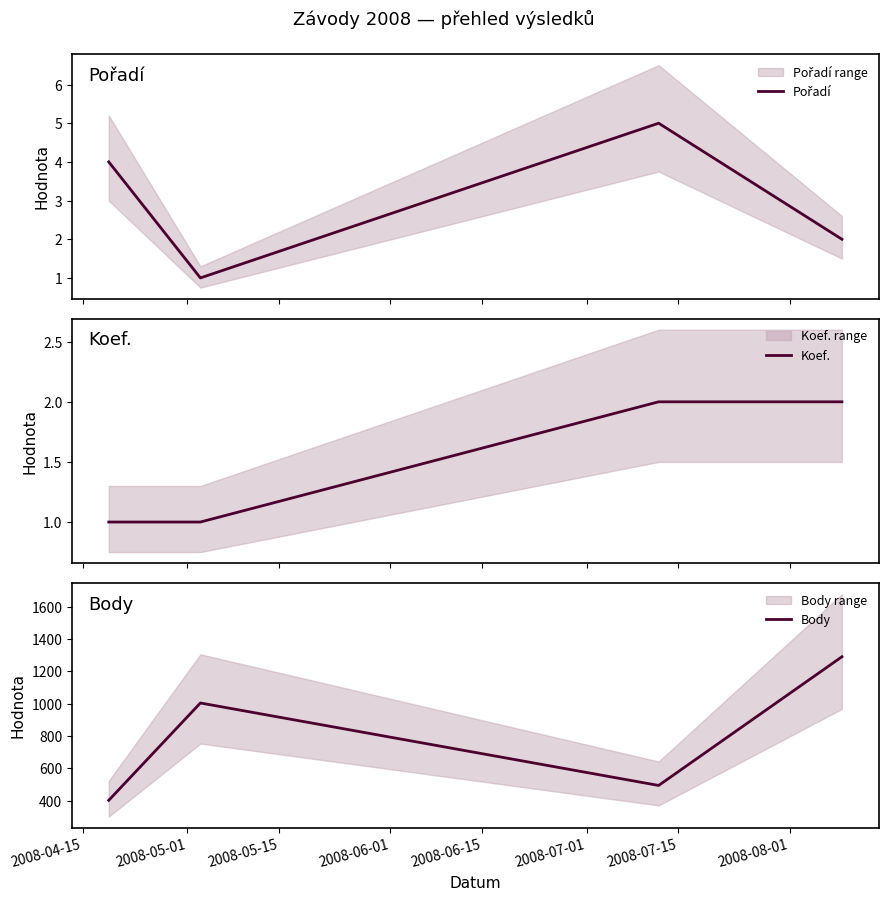

True or false: Body and Koef. cross at least once.

False